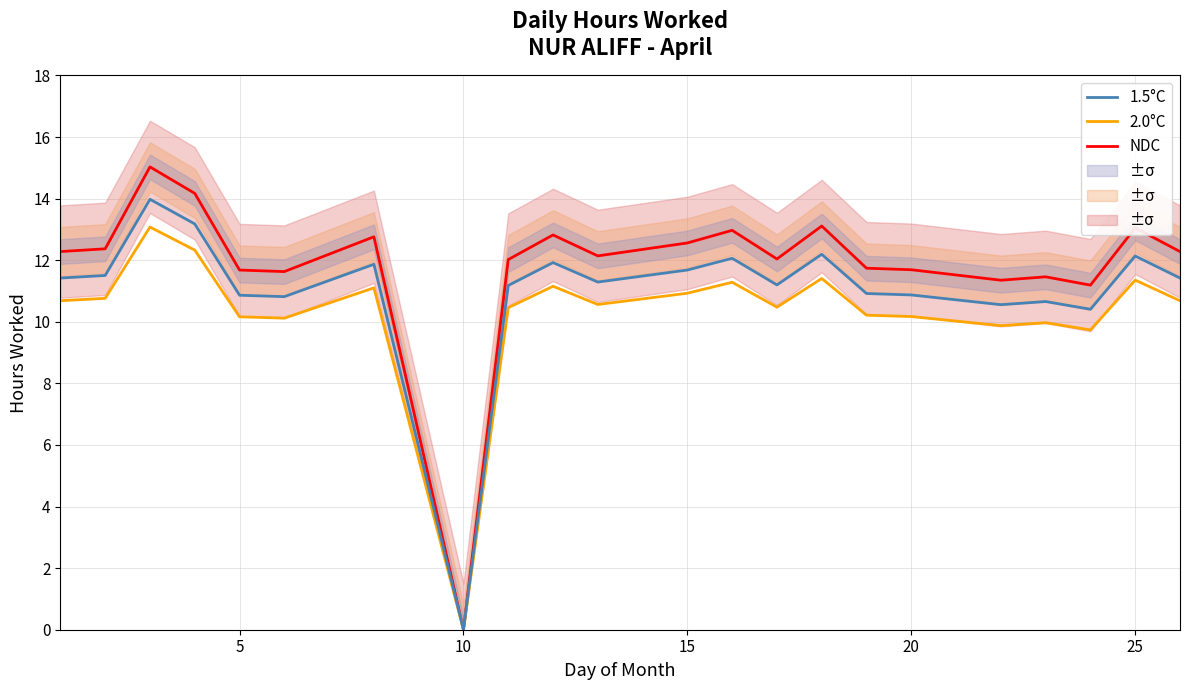

Is it true that 2.0°C equals 11.4 at 25?

True